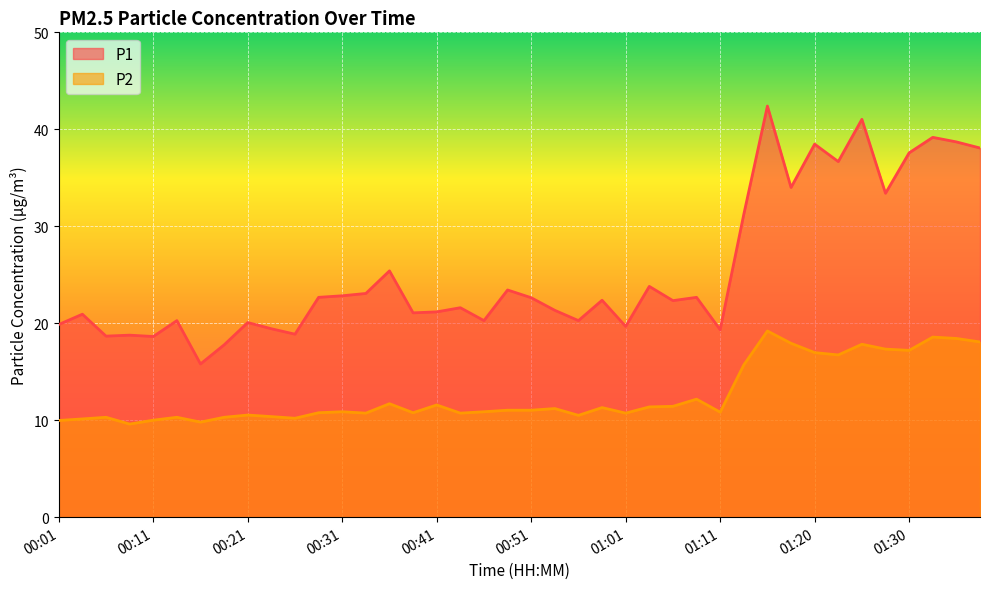

Is it true that P2 equals 11.6 at 01:35?

False